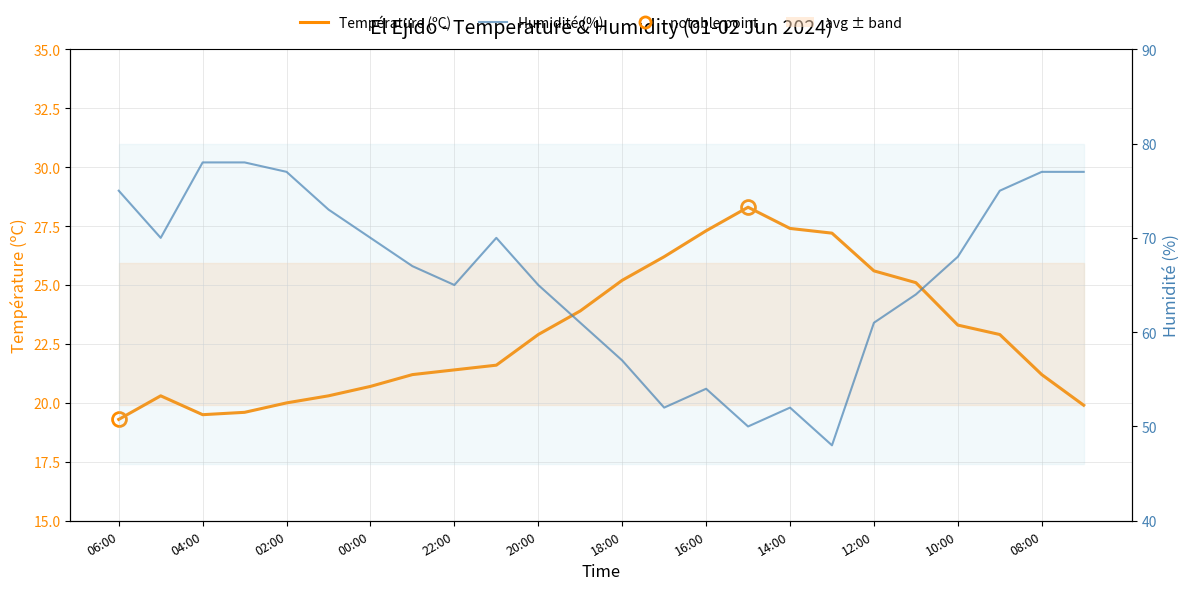

What is the difference between the maximum and minimum values in the Humidité (%) series?

30.0